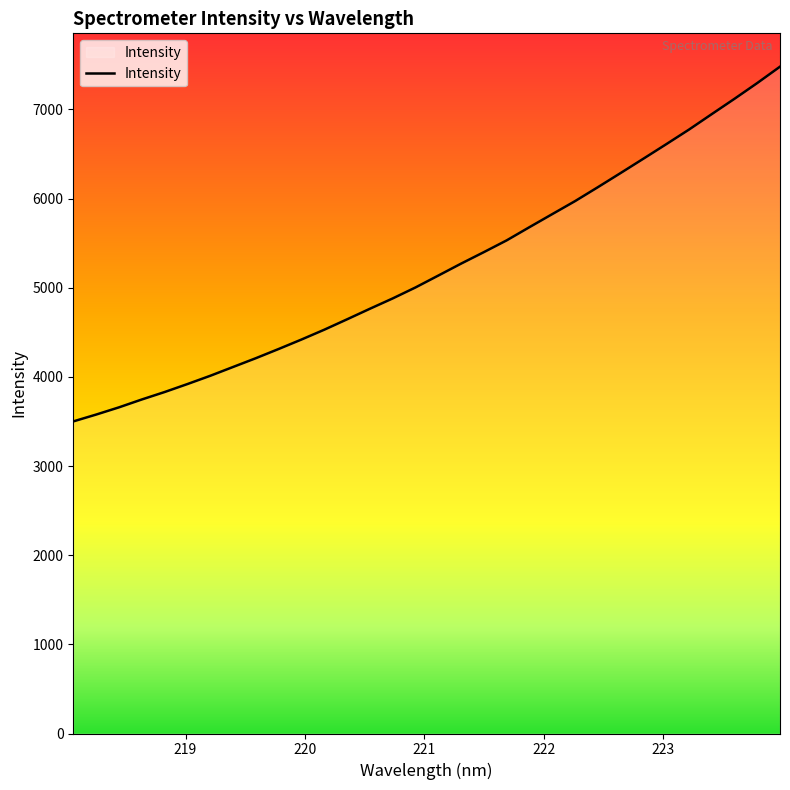

Count the number of values greater than 5136.

16